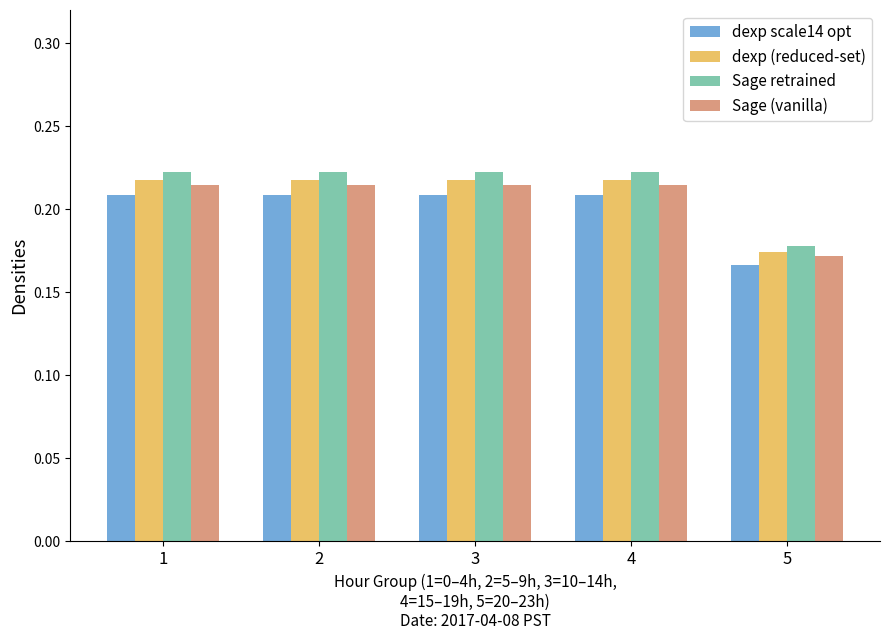

How many dexp scale14 opt values are between 0 and 1?

5